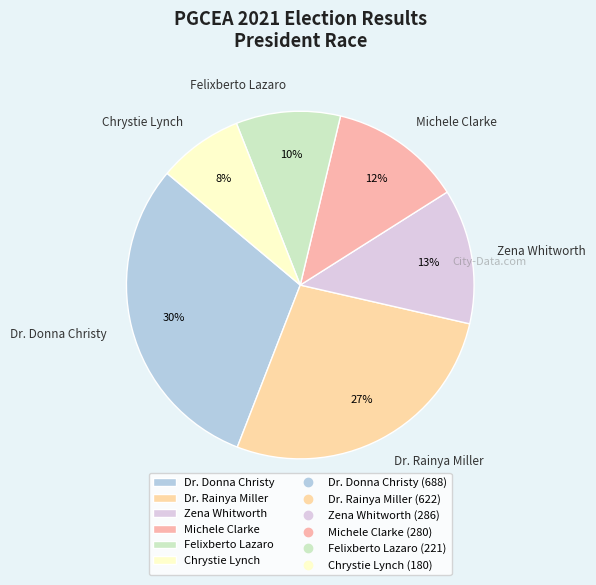

Is it true that Michele Clarke is 1% of the pie?

False